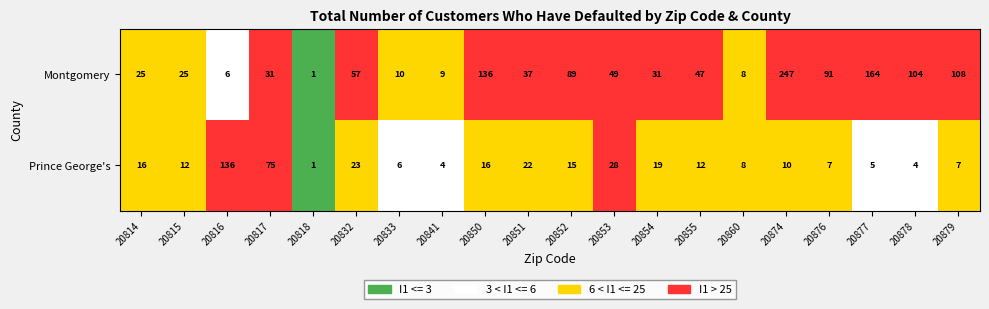

What is the average value of the Montgomery series?

64